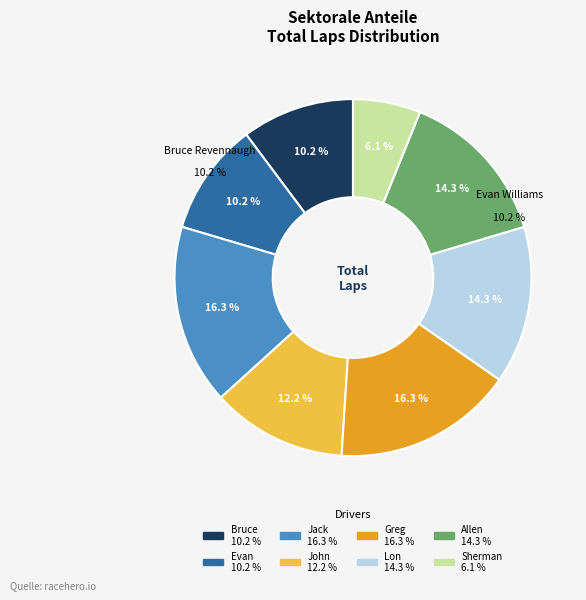

Does any single category account for the majority?

No